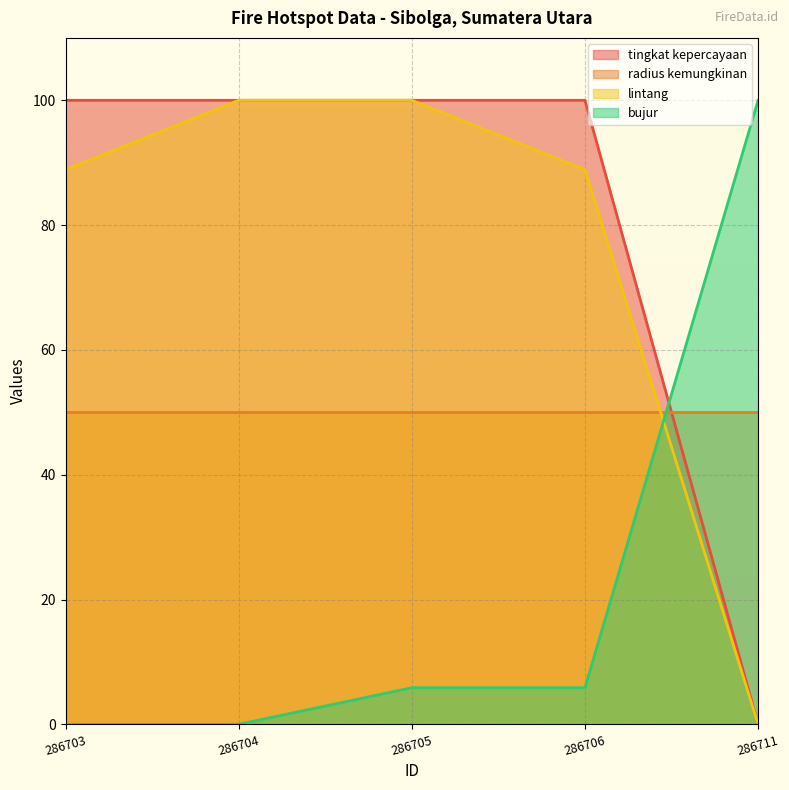

Which series has the largest range (max minus min)?

tingkat kepercayaan